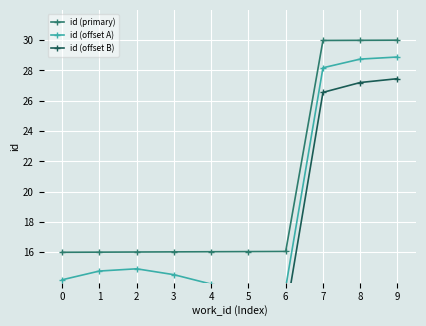

Which series has the largest total across all categories?

id (primary)